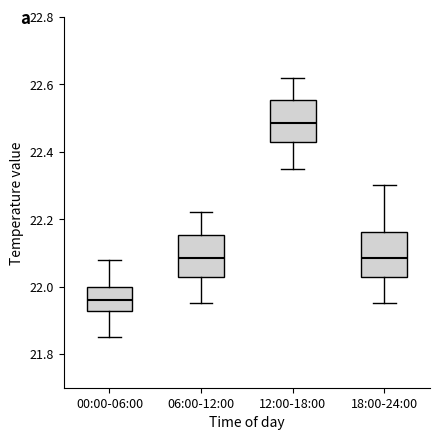

Which box's median line is the lowest?

00:00-06:00